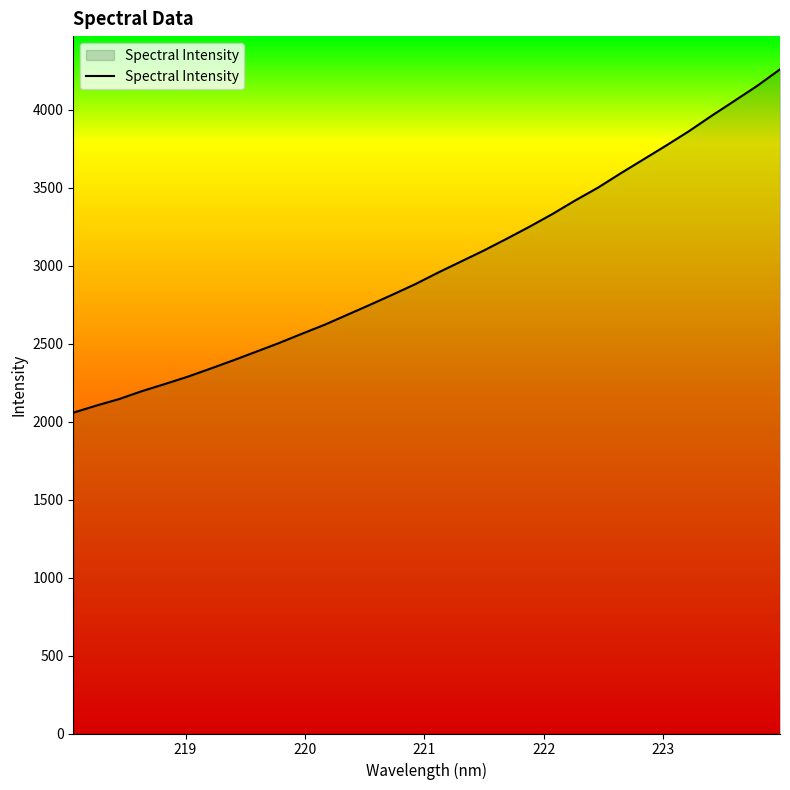

What is the difference between the maximum and minimum values?

2202.1